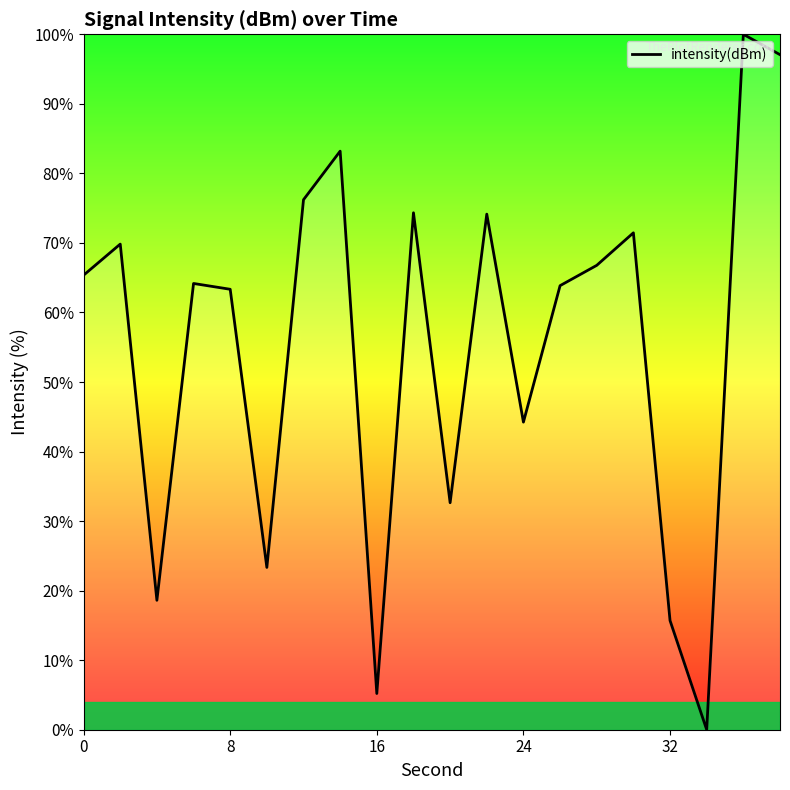

What is the greatest value displayed?

100.0